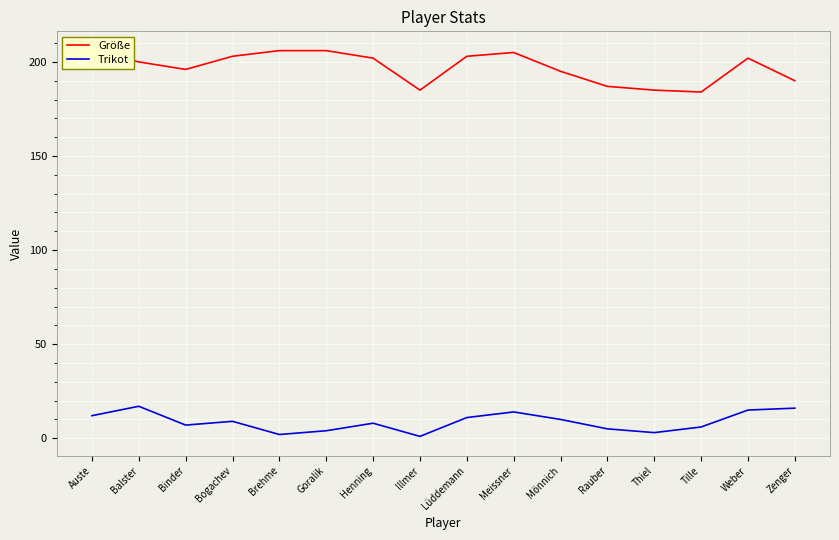

Which has a higher value, Goralik or Auste?

Goralik